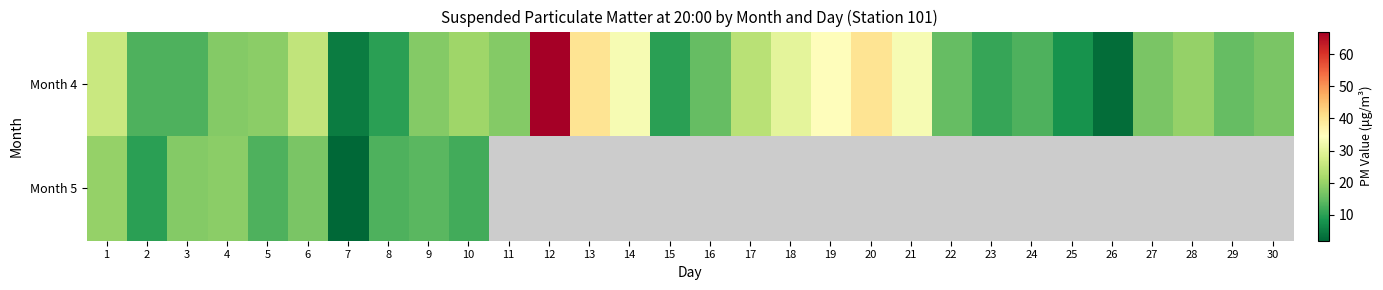

At 26, list the series in order from smallest to largest.

Month 4, Month 5